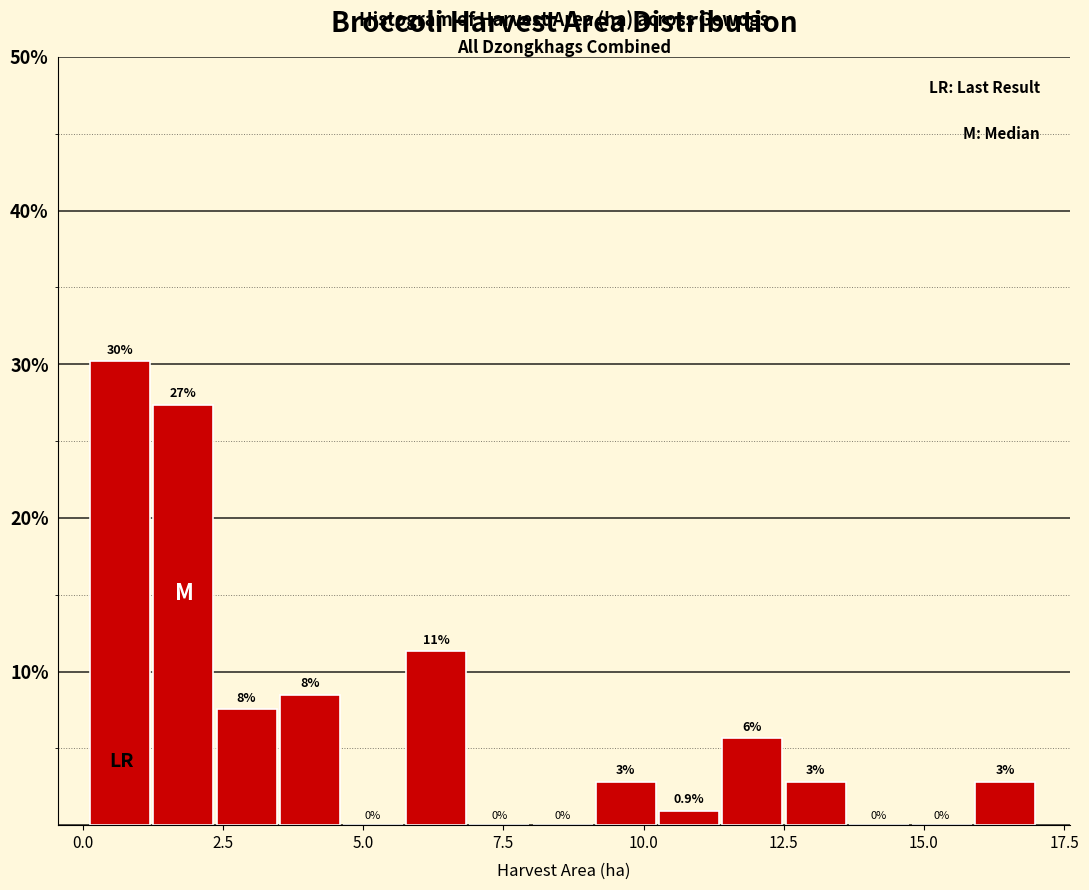

Around what value on the x-axis is the tallest bar? Give the approximate position of its centre, as read against the axis.

0.5